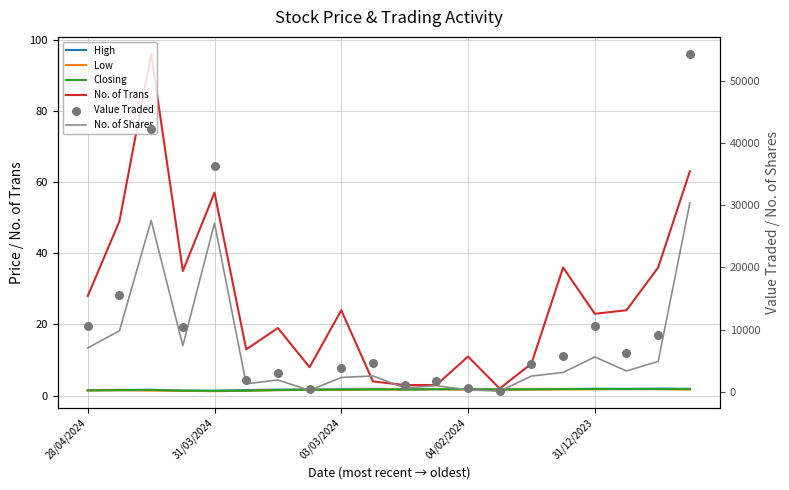

Is the value of High at 31/03/2024 greater than the value of No. of Shares at 16?

No